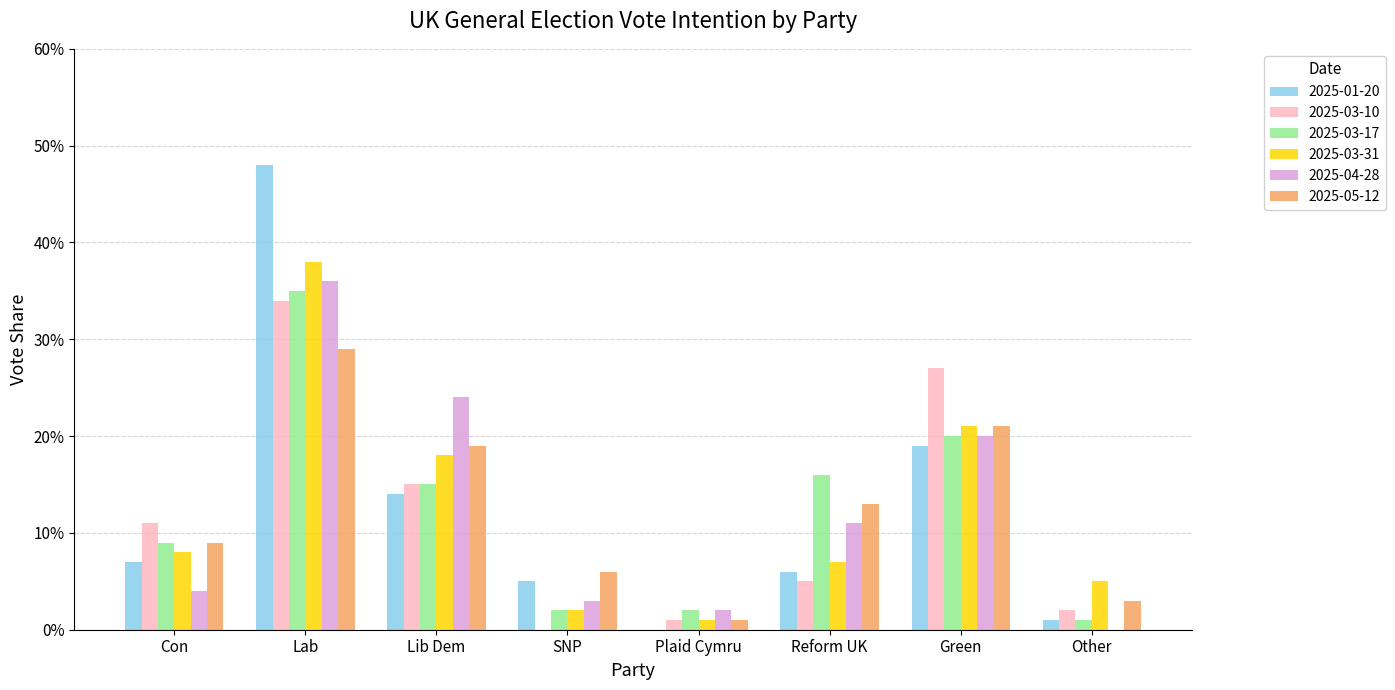

What position from the right is Con?

8